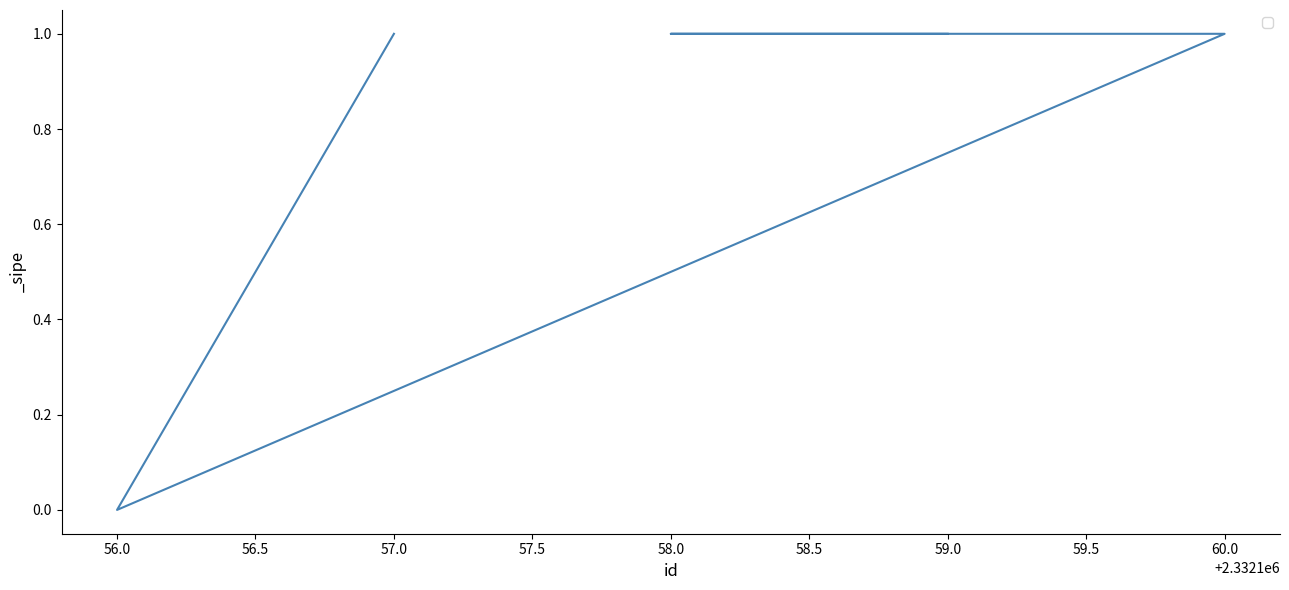

How many values are above zero?

4